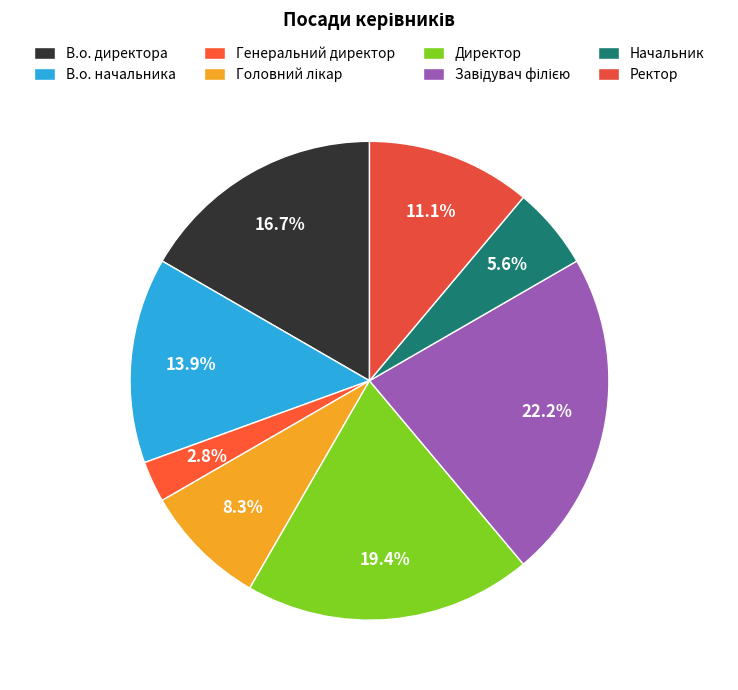

To the nearest percent, what percentage of the pie is Генеральний директор?

3%